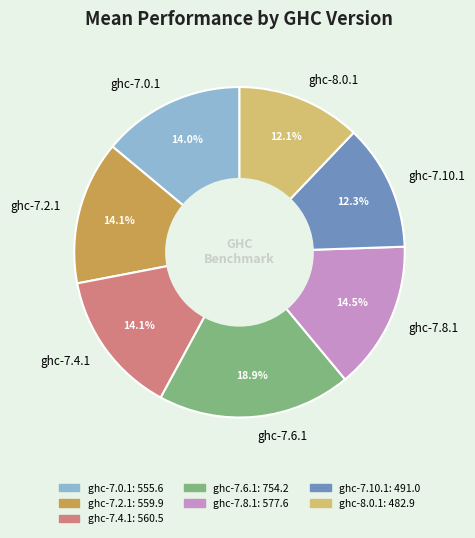

Count the number of slices in the pie.

7